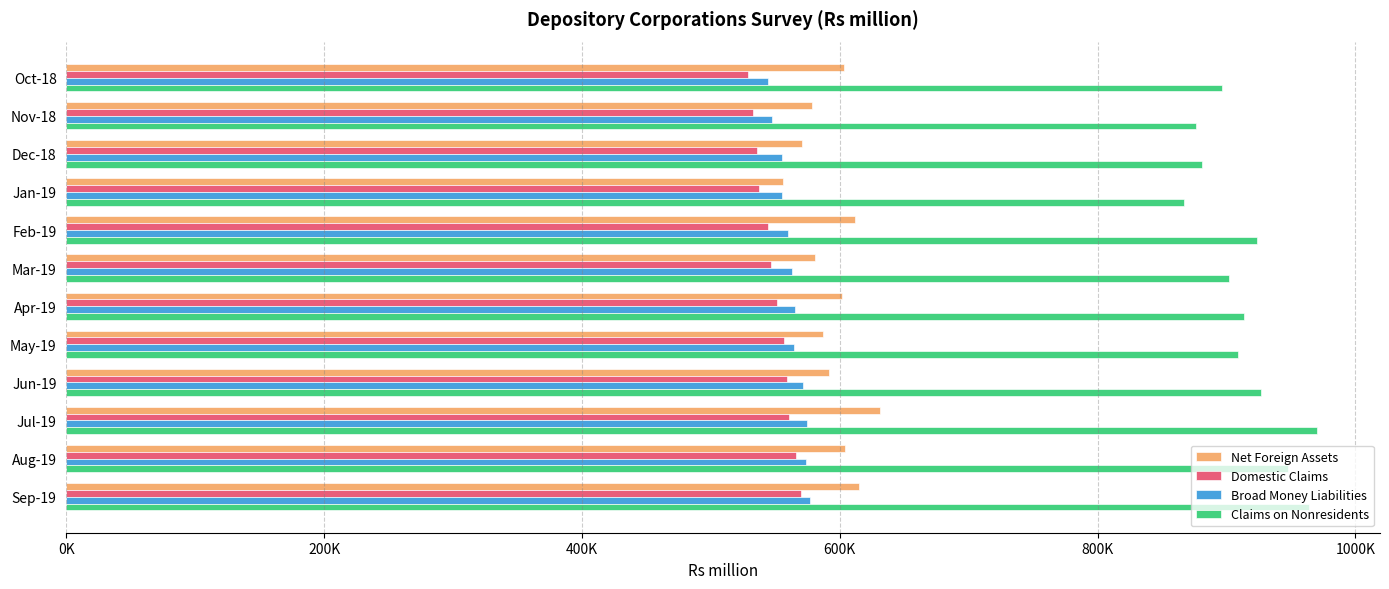

How many bars are there in total?

48